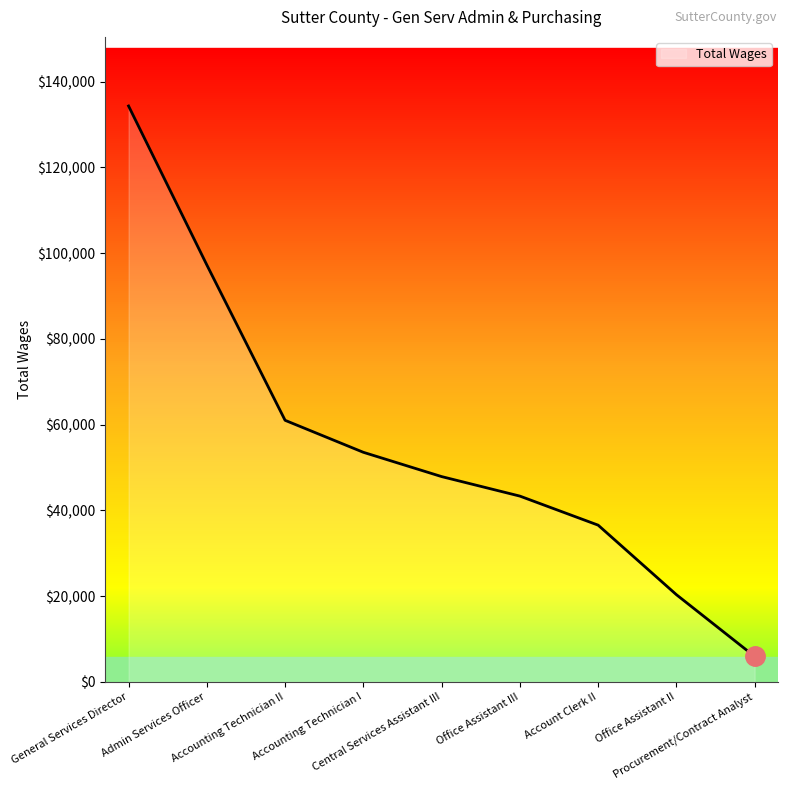

At which label does the data first exceed 47871?

General Services Director